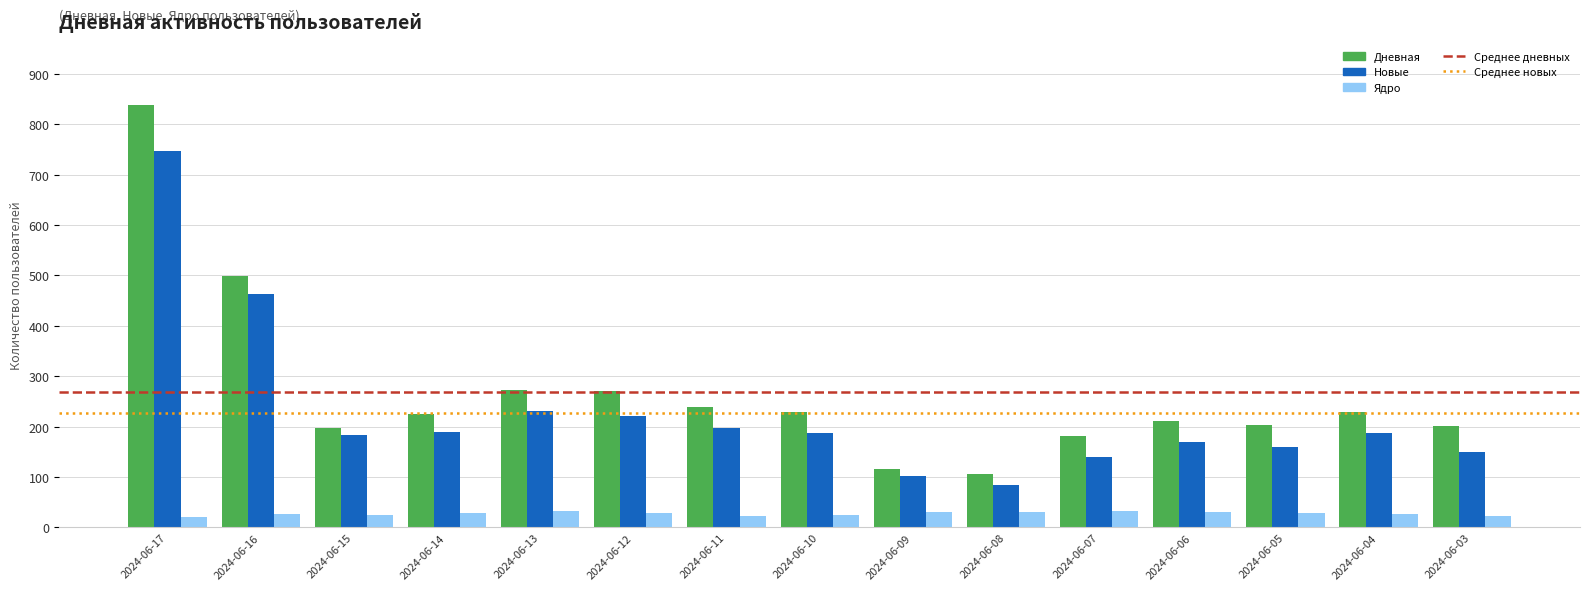

Rank the series by their maximum value, from lowest to highest.

Ядро, Новые, Дневная